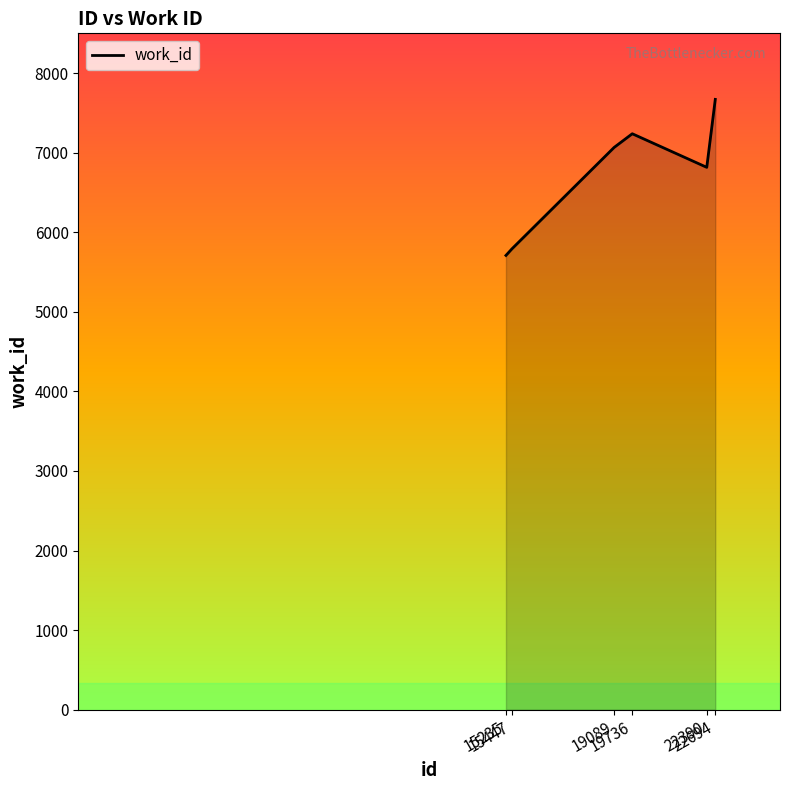

Reading left to right, what are all the values shown in this chart?

5709	5791	7066	7238	6816	7670